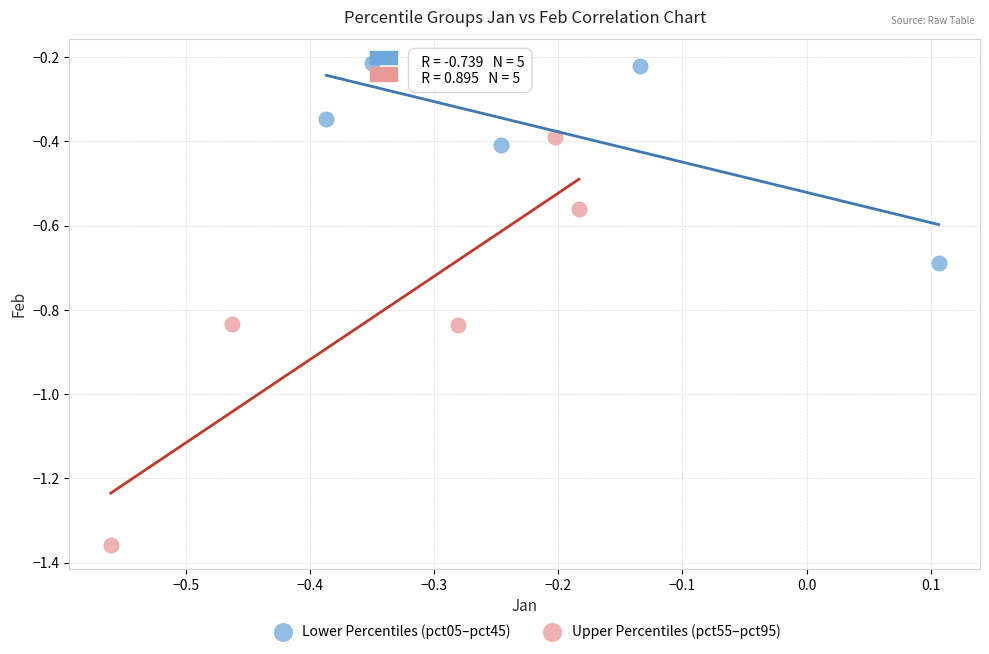

Which series contains the lowest Y value?

Upper Percentiles (pct55–pct95)